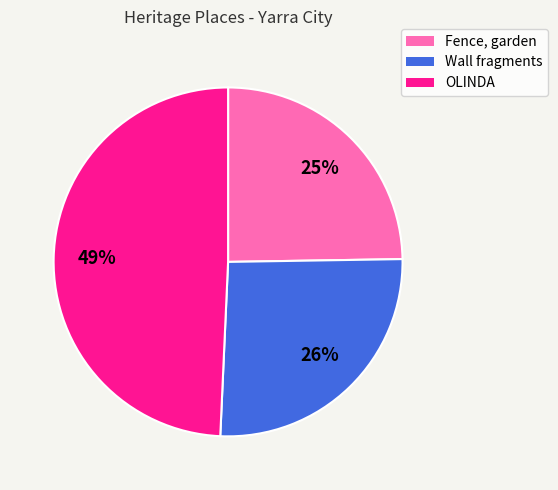

Count the number of slices in the pie.

3